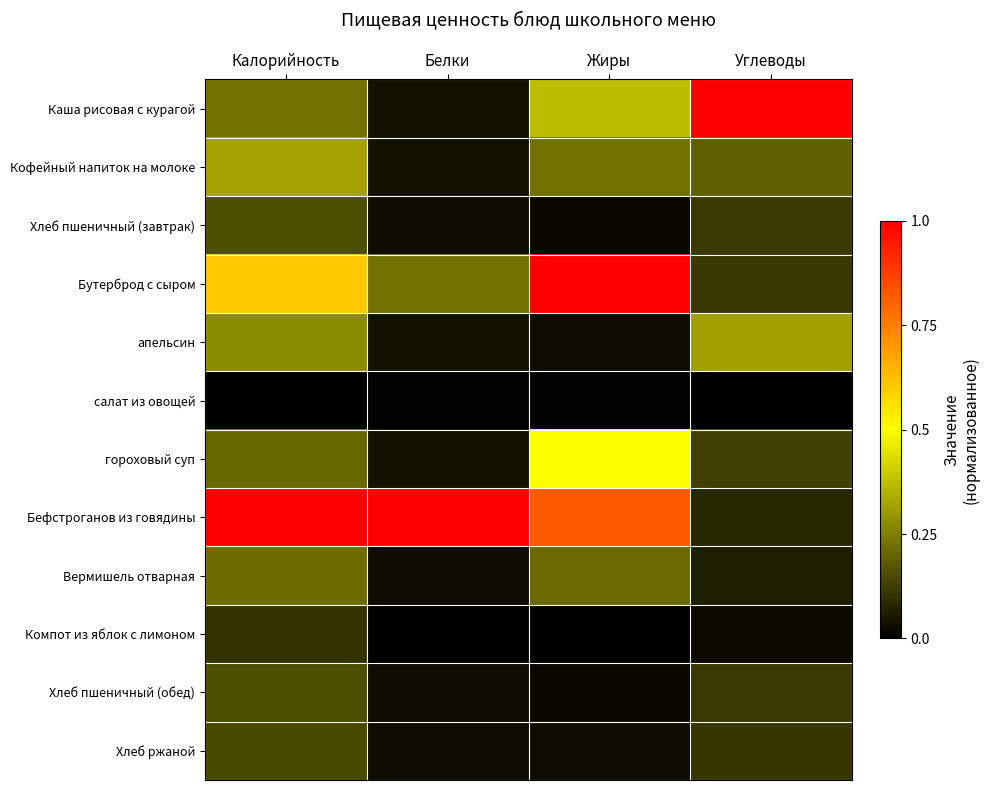

Reading left to right, what are all the values shown in this chart?

Каша рисовая с курагой: Калорийность=0.2	Белки=0.0	Жиры=0.4	Углеводы=1.0
Кофейный напиток на молоке: Калорийность=0.3	Белки=0.0	Жиры=0.2	Углеводы=0.2
Хлеб пшеничный (завтрак): Калорийность=0.2	Белки=0.0	Жиры=0.0	Углеводы=0.1
Бутерброд с сыром: Калорийность=0.6	Белки=0.2	Жиры=1.0	Углеводы=0.1
апельсин: Калорийность=0.3	Белки=0.0	Жиры=0.0	Углеводы=0.3
салат из овощей: Калорийность=0.0	Белки=0.0	Жиры=0.0	Углеводы=0.0
гороховый суп: Калорийность=0.2	Белки=0.0	Жиры=0.5	Углеводы=0.1
Бефстроганов из говядины: Калорийность=1.0	Белки=1.0	Жиры=0.8	Углеводы=0.1
Вермишель отварная: Калорийность=0.2	Белки=0.0	Жиры=0.2	Углеводы=0.1
Компот из яблок с лимоном: Калорийность=0.1	Белки=0.0	Жиры=0.0	Углеводы=0.0
Хлеб пшеничный (обед): Калорийность=0.2	Белки=0.0	Жиры=0.0	Углеводы=0.1
Хлеб ржаной: Калорийность=0.1	Белки=0.0	Жиры=0.0	Углеводы=0.1